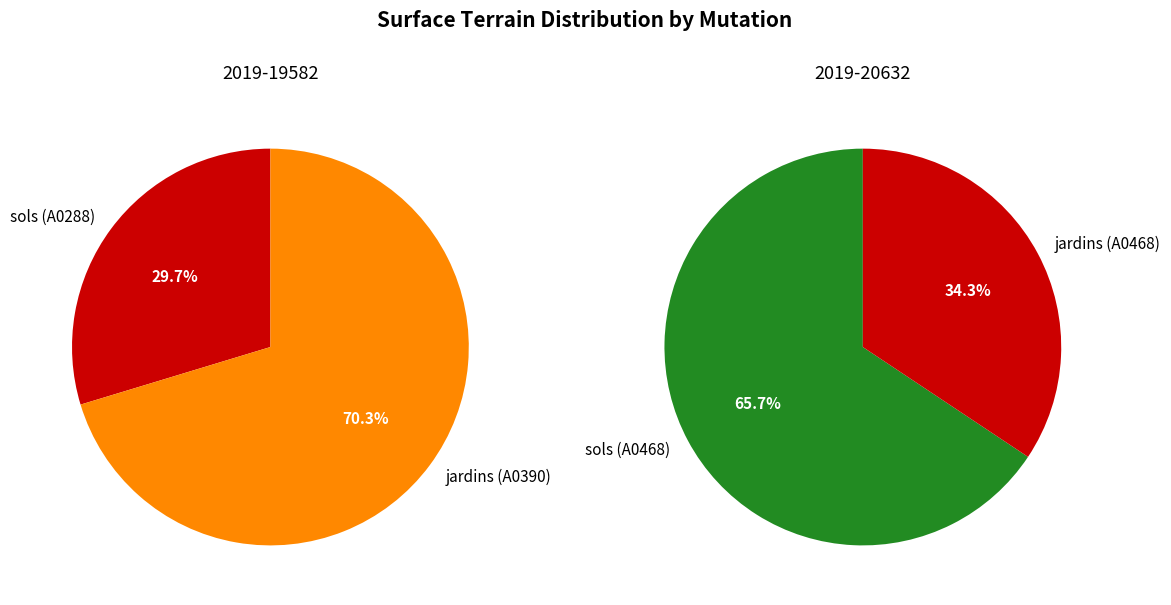

How many slices are in this pie chart?

2